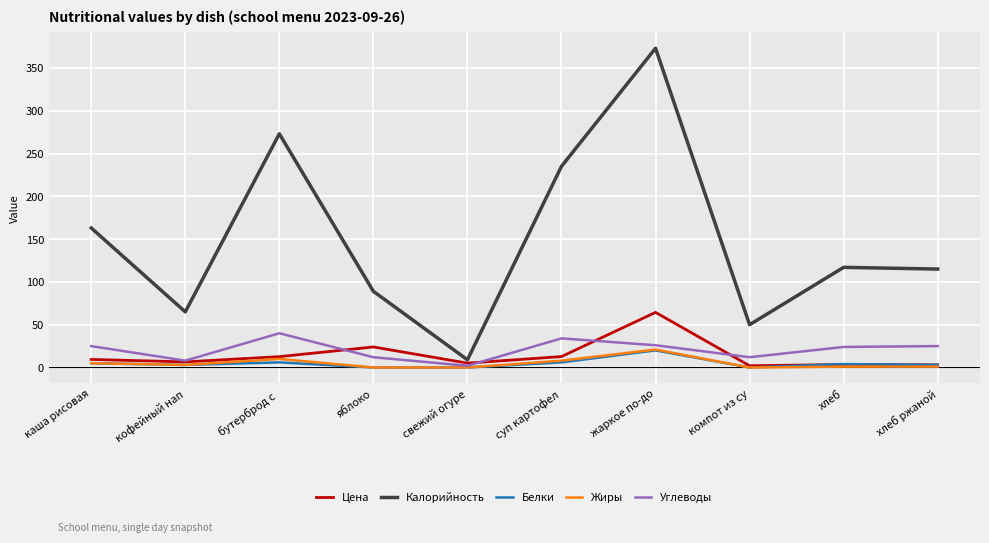

True or false: Калорийность and Жиры intersect in this chart.

False